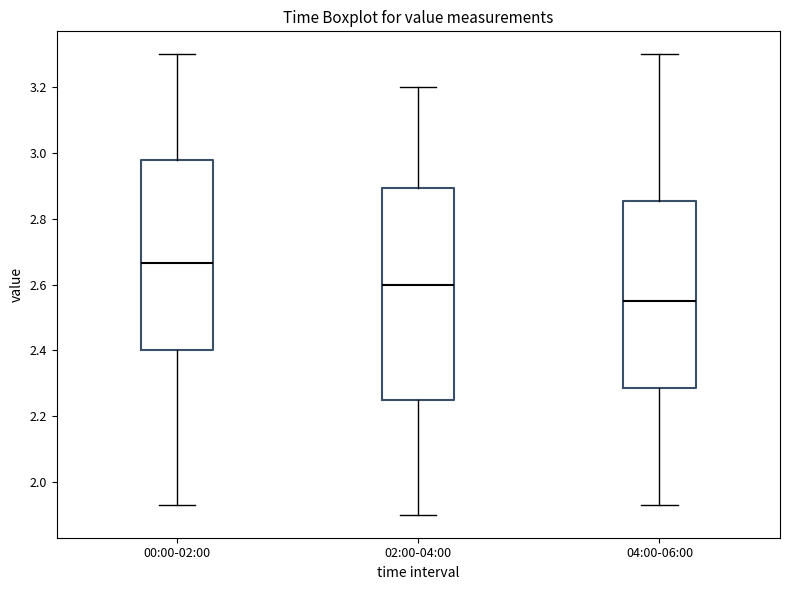

Reading left to right, transcribe this box plot: for each box, give where its median line is, the range the box spans, and where its two whiskers end, as read against the y-axis. The values are not printed on the chart, so give them approximately, as read against the axis.

00:00-02:00: median 2.66, box 2.40 to 2.98, whiskers 1.94 to 3.30
02:00-04:00: median 2.60, box 2.24 to 2.90, whiskers 1.90 to 3.20
04:00-06:00: median 2.56, box 2.28 to 2.86, whiskers 1.94 to 3.30